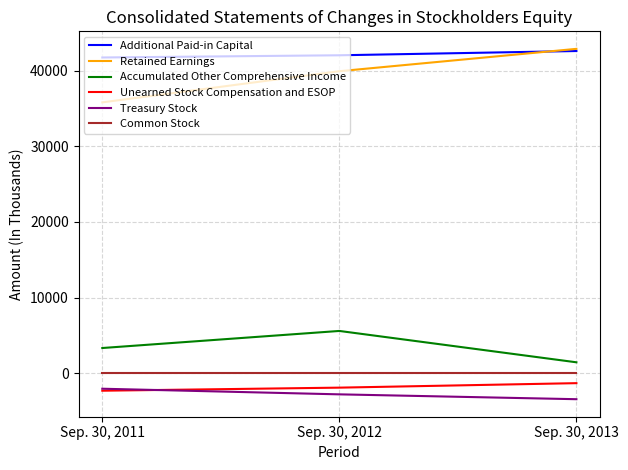

Reading left to right, transcribe all the data shown in this chart.

Additional Paid-in Capital: 41729	42021	42584
Retained Earnings: 35801	39917	42870
Accumulated Other Comprehensive Income: 3354	5609	1468
Unearned Stock Compensation and ESOP: -2285	-1880	-1287
Treasury Stock: -2023	-2766	-3407
Common Stock: 25	25	25